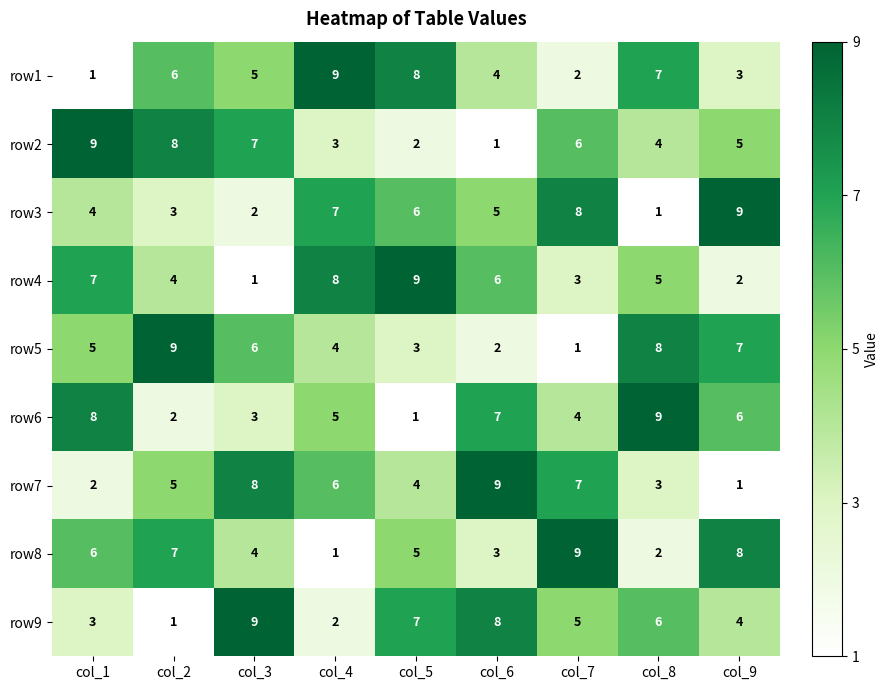

What is the approximate value of row4 at col_4?

8